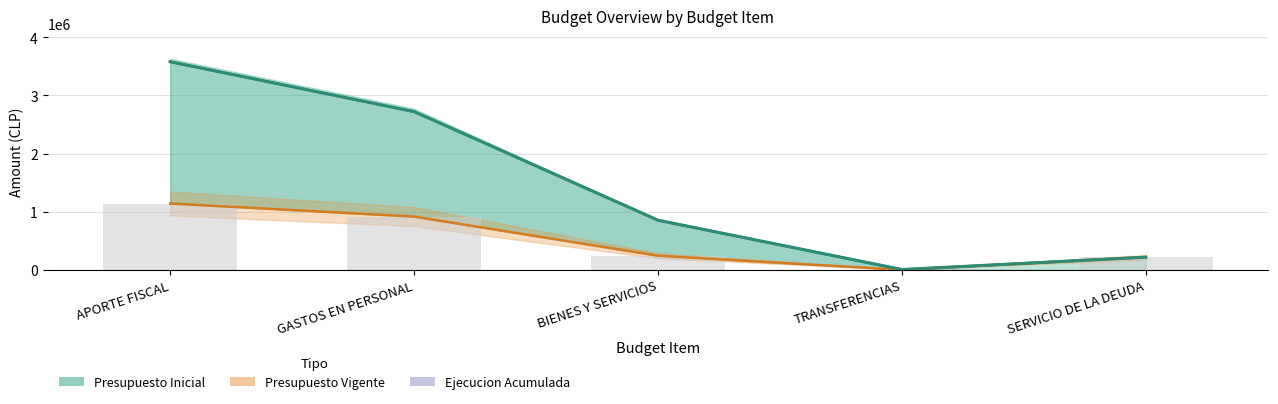

List the labels in order of value, largest first.

APORTE FISCAL, GASTOS EN PERSONAL, BIENES Y SERVICIOS, SERVICIO DE LA DEUDA, TRANSFERENCIAS